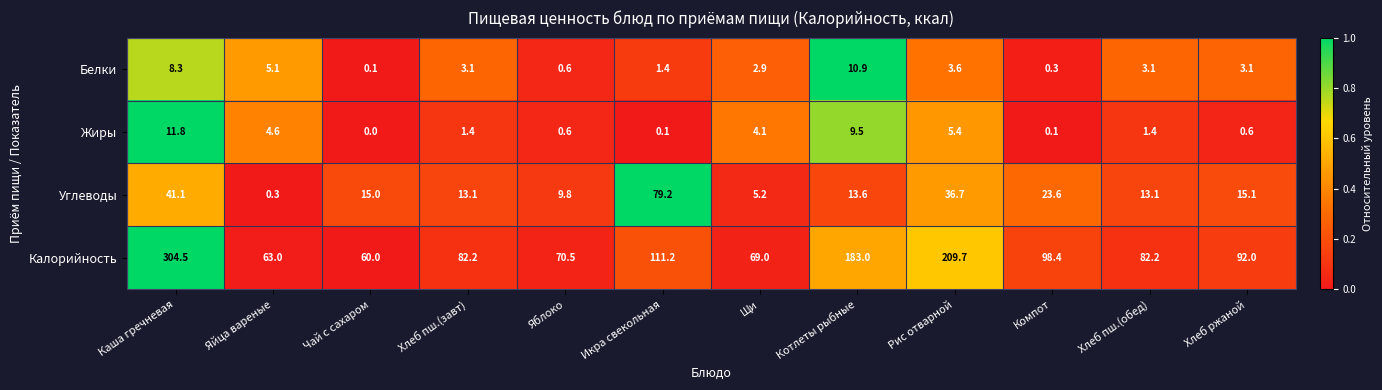

The value of Углеводы at Рис отварной is 36.7. True or false?

True